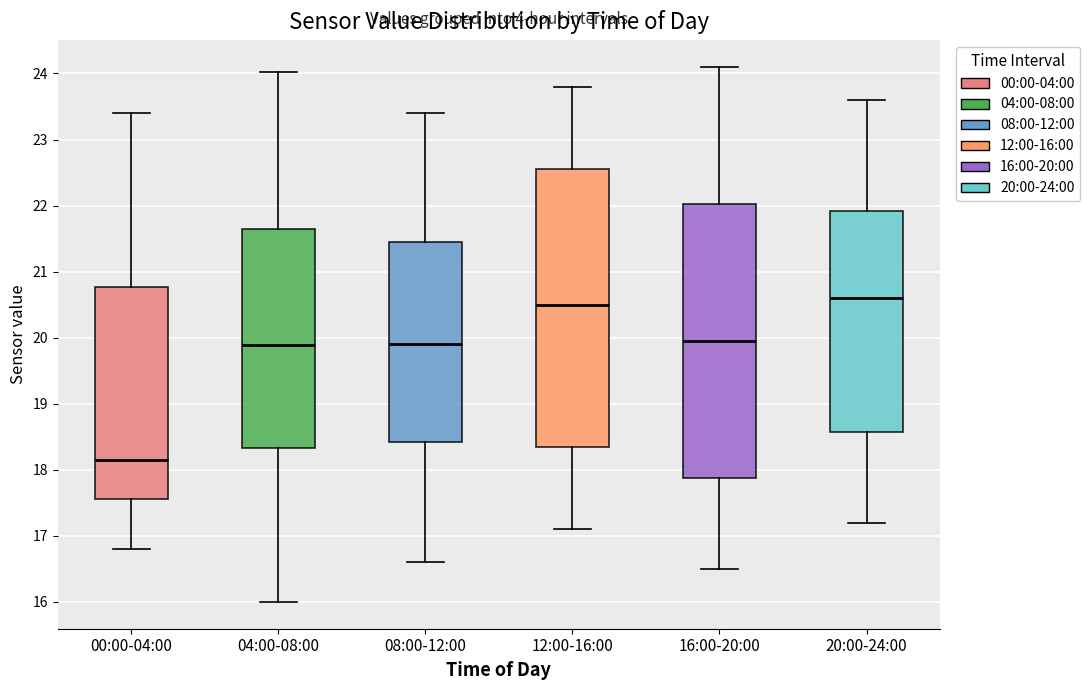

Reading left to right, read every box against the y-axis: the position of its median line, the range the box covers, and the ends of its whiskers. The values are not printed on the chart, so give them approximately, as read against the axis.

00:00-04:00: median 18.1, box 17.6 to 20.8, whiskers 16.8 to 23.4
04:00-08:00: median 19.9, box 18.3 to 21.7, whiskers 16.0 to 24.0
08:00-12:00: median 19.9, box 18.4 to 21.5, whiskers 16.6 to 23.4
12:00-16:00: median 20.5, box 18.4 to 22.6, whiskers 17.1 to 23.8
16:00-20:00: median 20.0, box 17.9 to 22.0, whiskers 16.5 to 24.1
20:00-24:00: median 20.6, box 18.6 to 21.9, whiskers 17.2 to 23.6